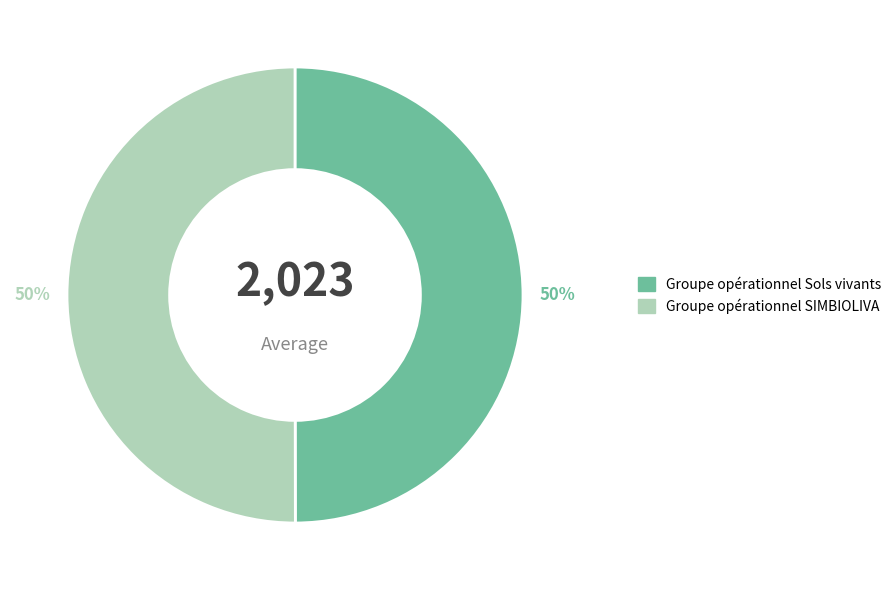

How many segments does this pie chart have?

2